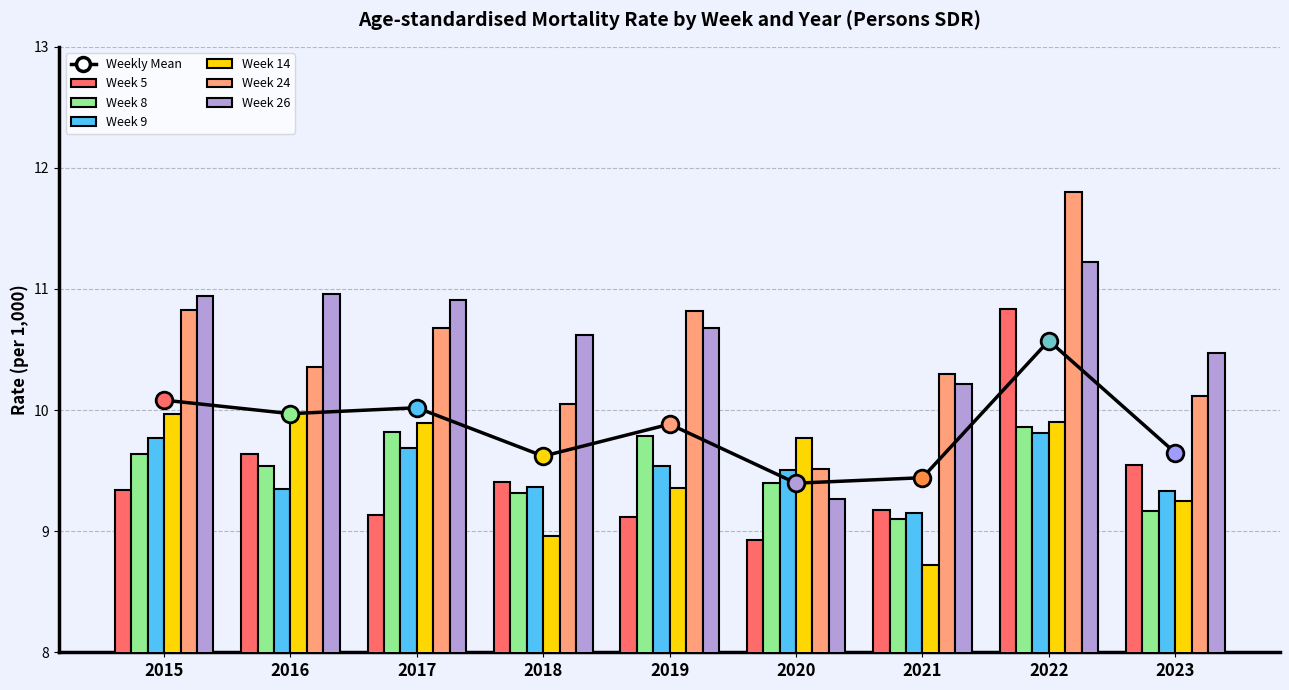

What is the approximate value of Week 14 at 2021?

8.7